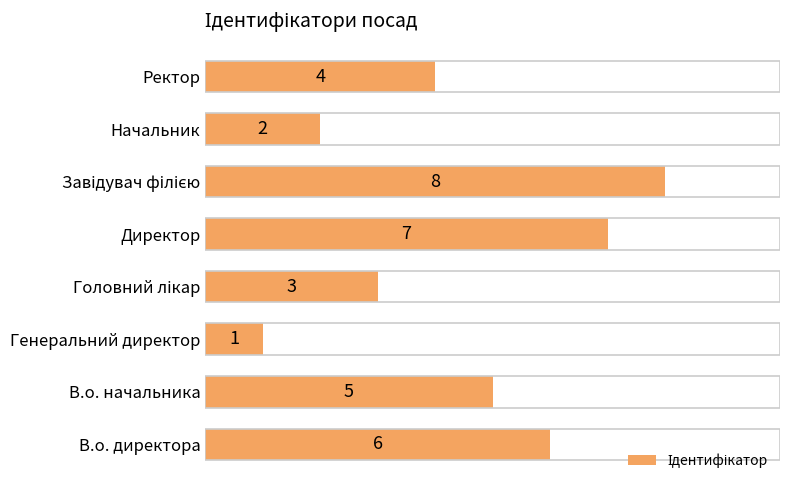

Which has a higher value, Генеральний директор or Ректор?

Ректор